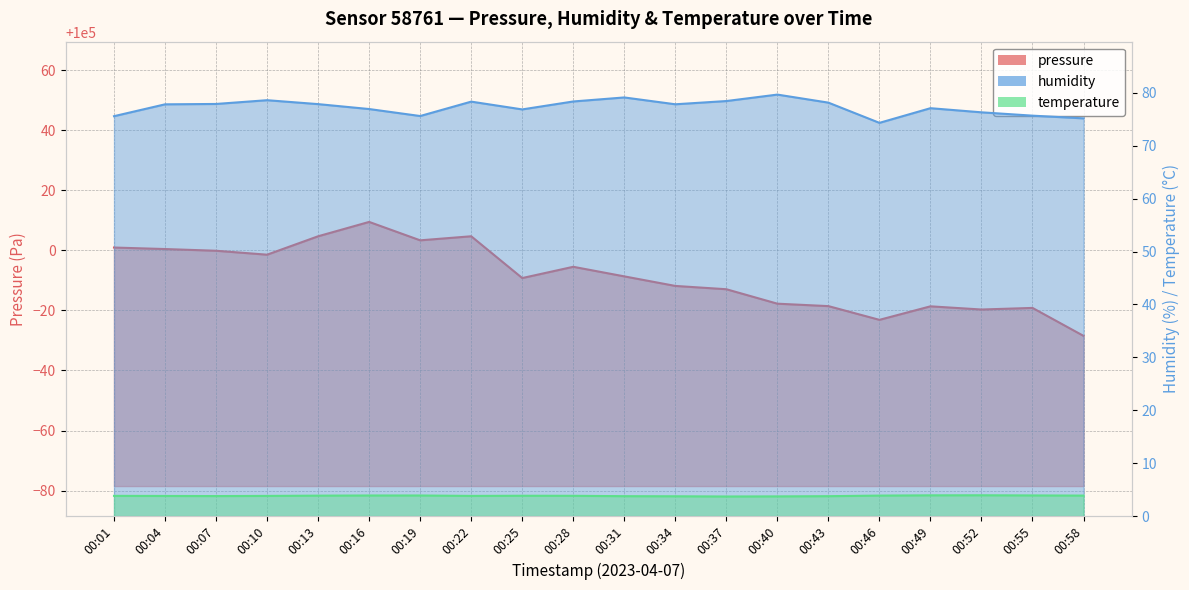

What is the value of the pressure point at the 4th from the left?

99998.5